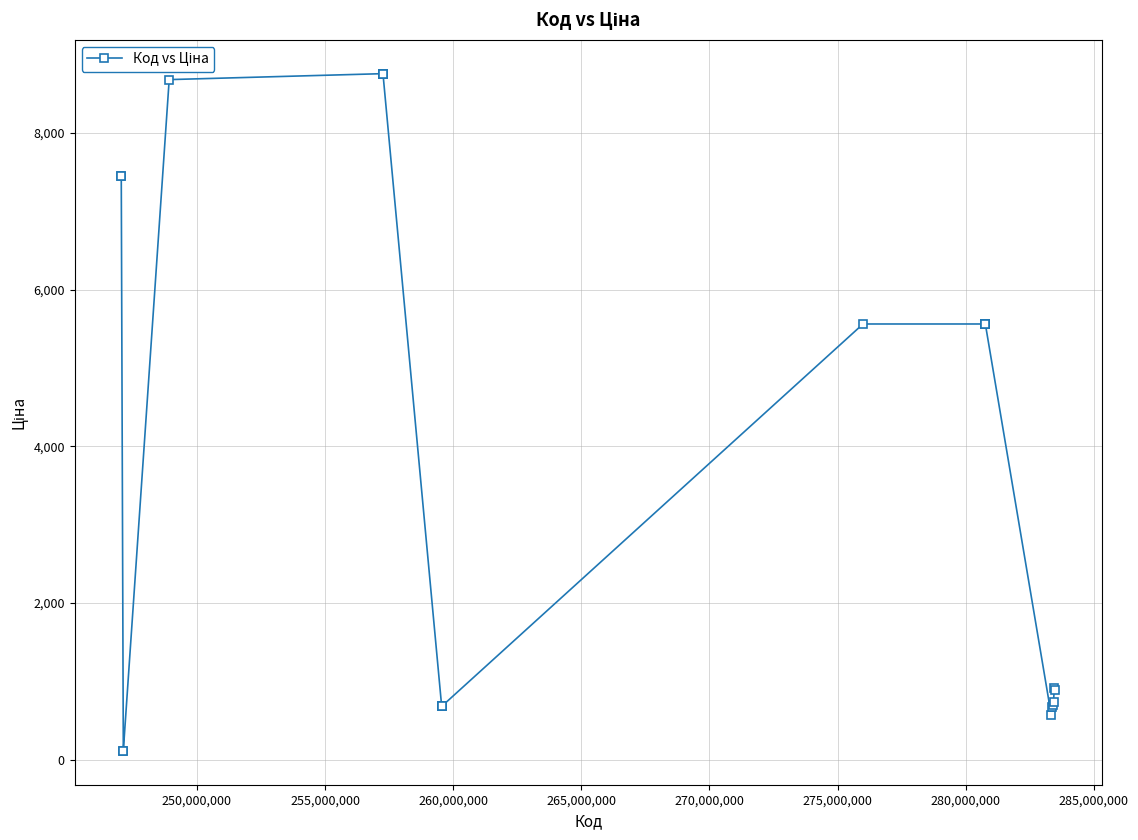

What is the maximum value shown in the chart?

8755.5